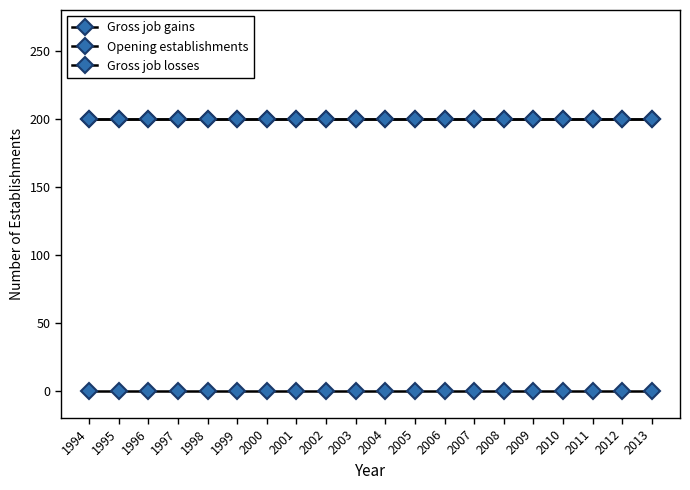

Is it true that Gross job gains equals 134 at 2001?

False